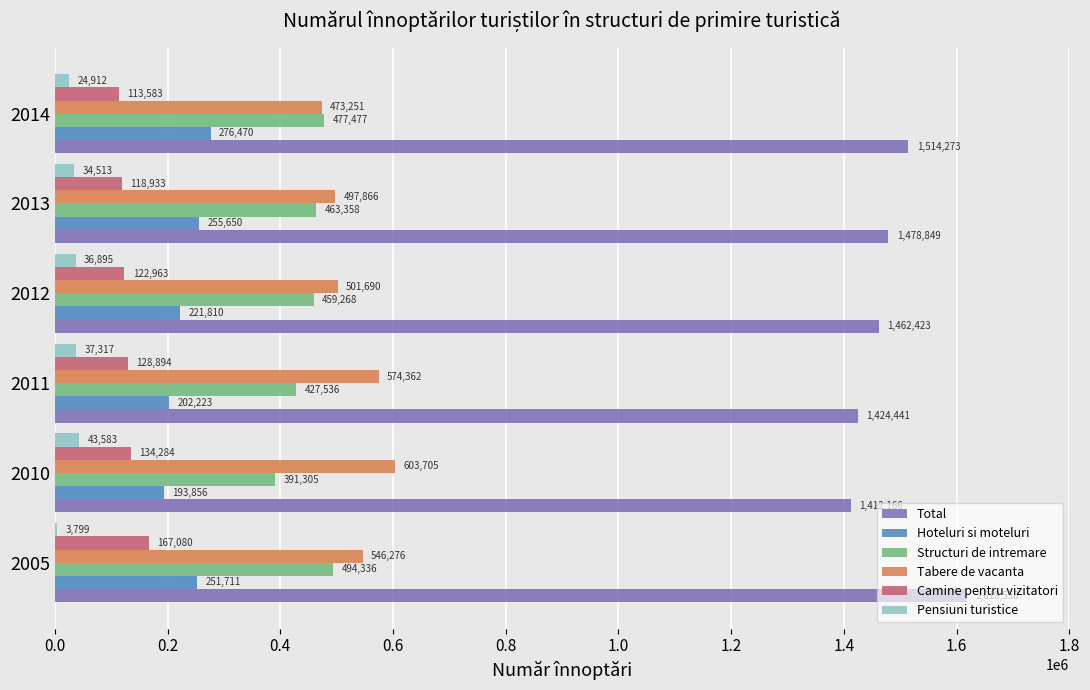

What is the average value of the Pensiuni turistice series?

30170